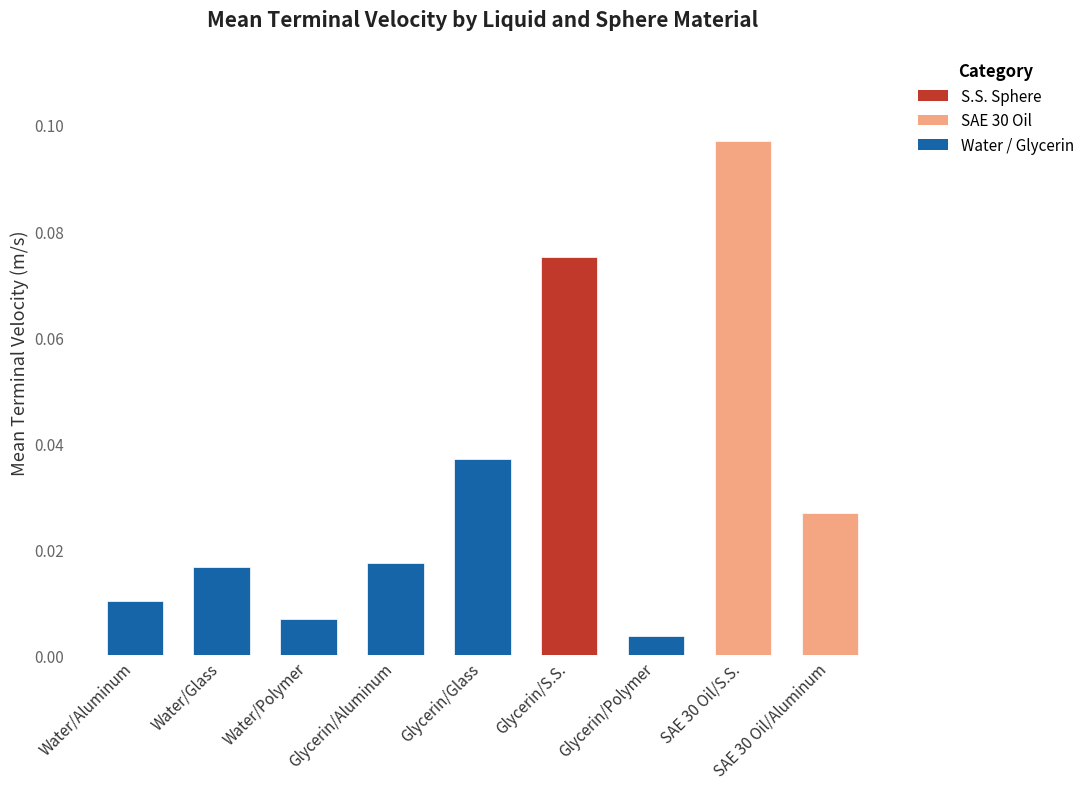

At which label is the value closest to 0?

Glycerin/Polymer